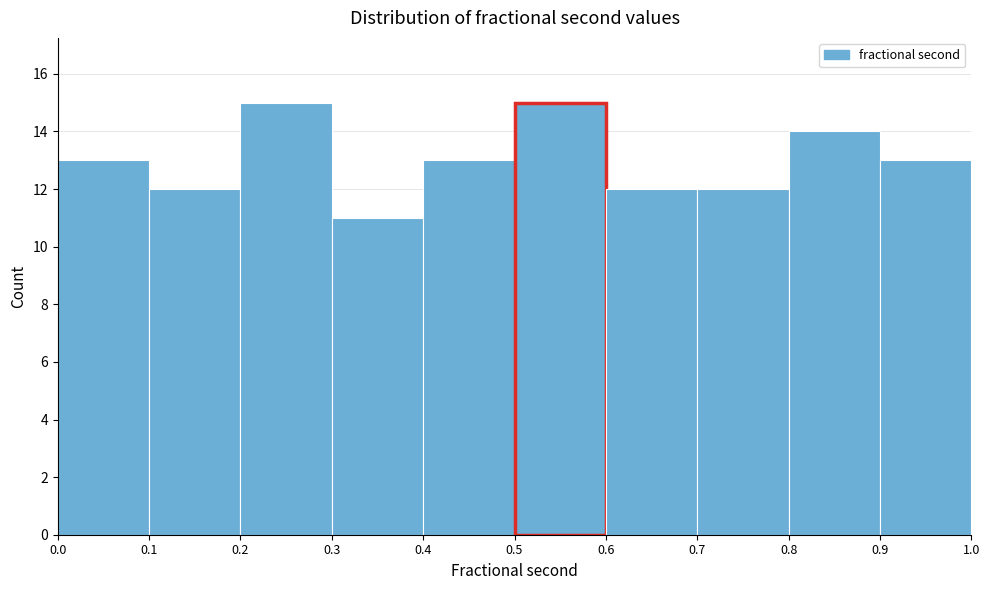

Reading left to right, list every bar in this chart as the range it spans on the x-axis followed by its height. The values are not printed on the chart, so give them approximately, as read against the axis.

0.0 to 0.1: 13
0.1 to 0.2: 12
0.2 to 0.3: 15
0.3 to 0.4: 11
0.4 to 0.5: 13
0.5 to 0.6: 15
0.6 to 0.7: 12
0.7 to 0.8: 12
0.8 to 0.9: 14
0.9 to 1.0: 13